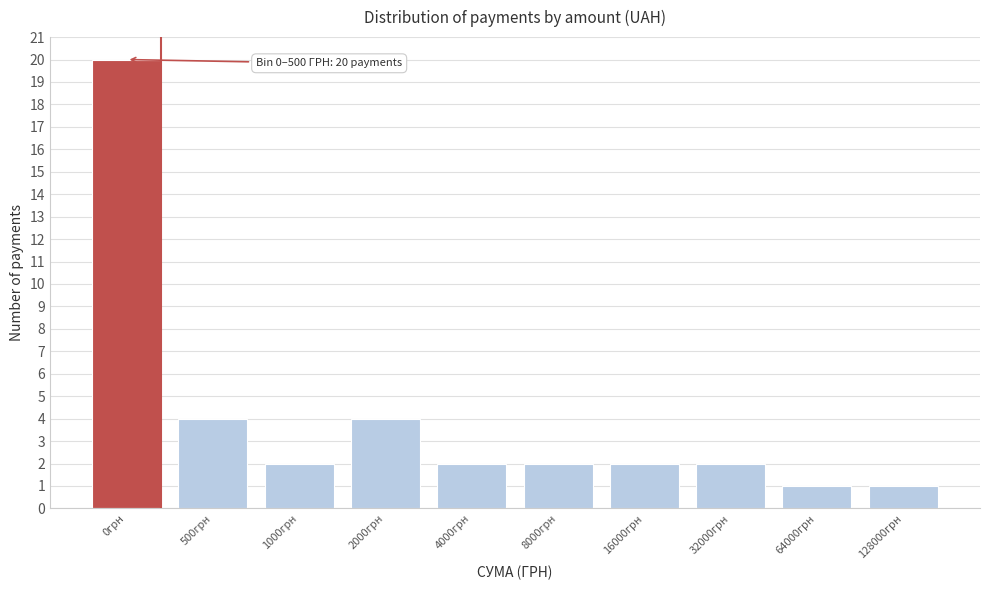

Reading left to right, what are all the values shown in this chart?

0грн=20	500грн=4	1000грн=2	2000грн=4	4000грн=2	8000грн=2	16000грн=2	32000грн=2	64000грн=1	128000грн=1